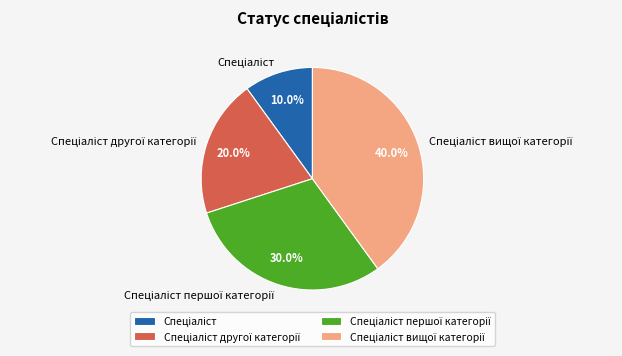

Is there any slice that represents more than half of the pie?

No